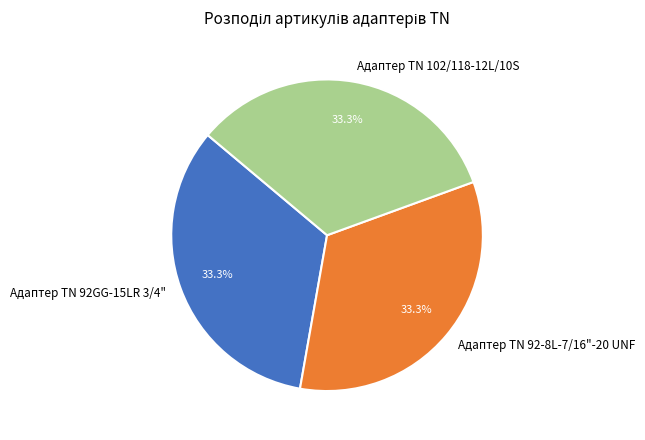

To the nearest percent, what portion does Адаптер ТN 102/118-12L/10S represent?

33%